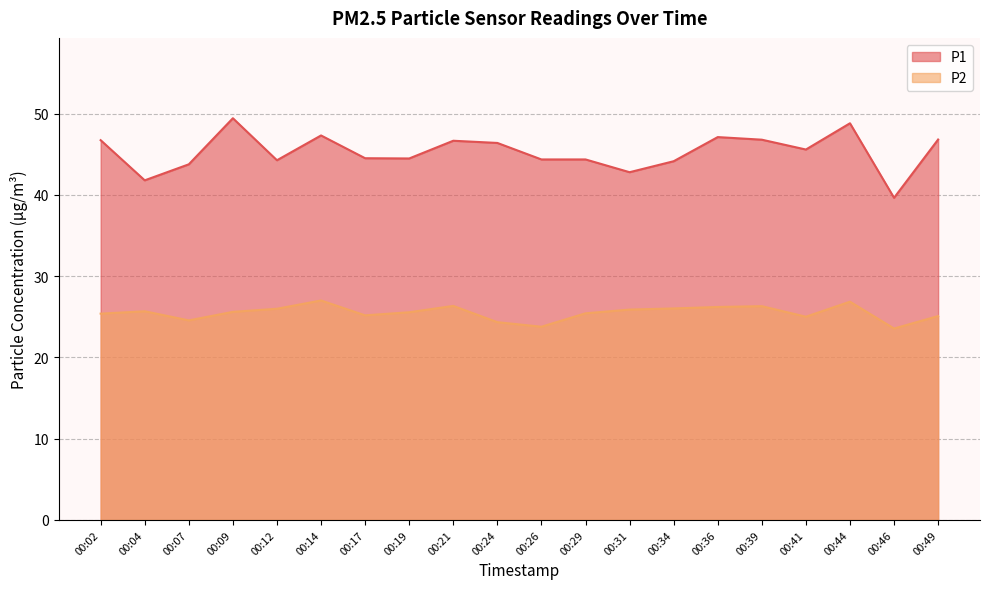

What is the difference between the P2 values at 00:17 and 00:24?

0.8